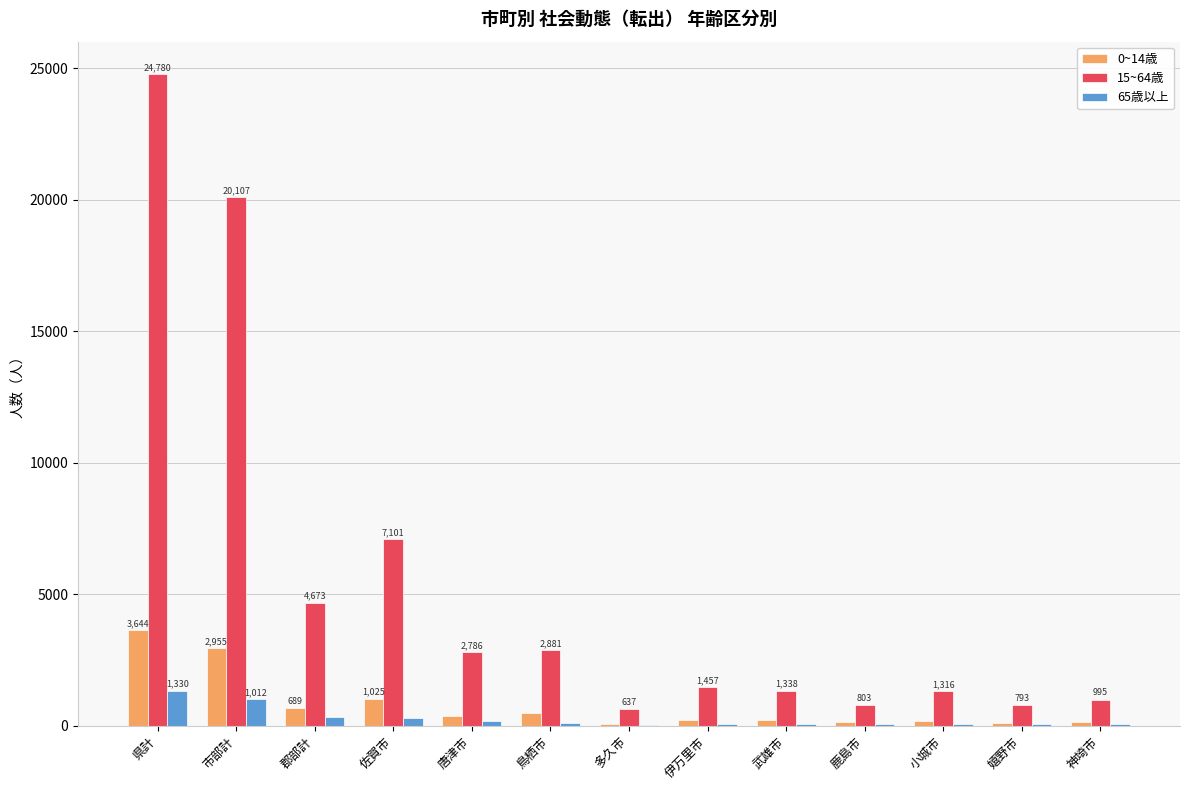

Where is 0~14歳 nearest to the value 1857?

佐賀市